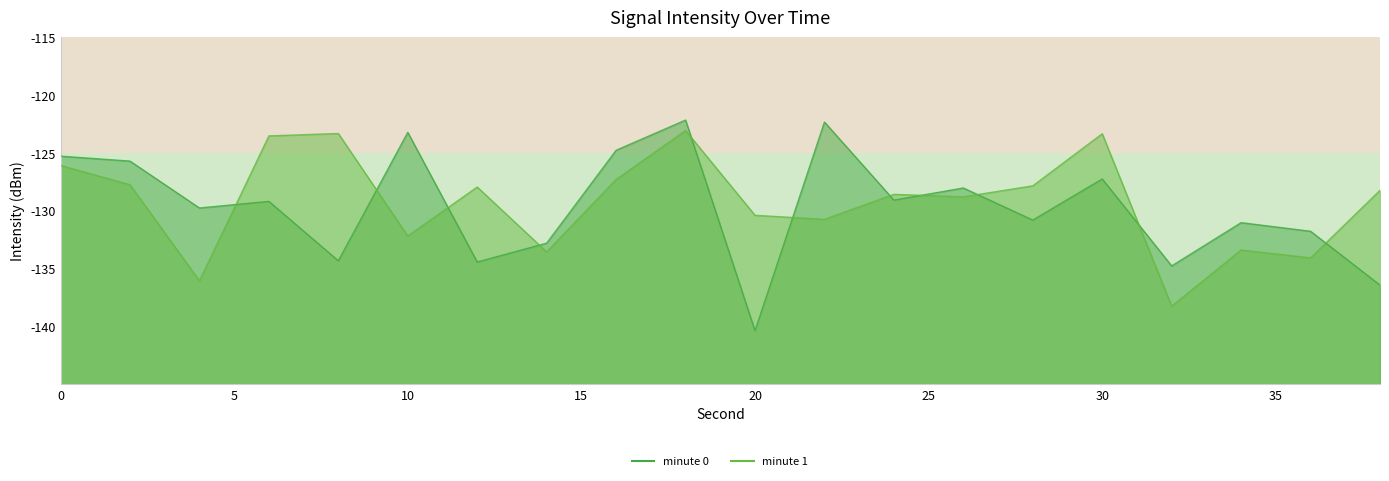

The value of minute 0 at 18 is -190.3. True or false?

False